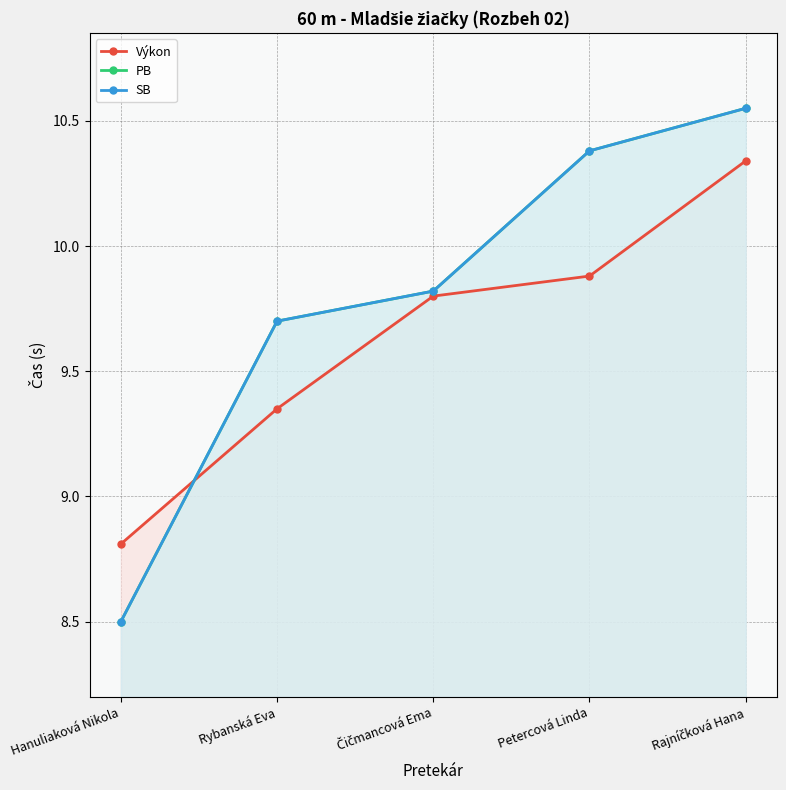

Count the number of data series in this chart.

3